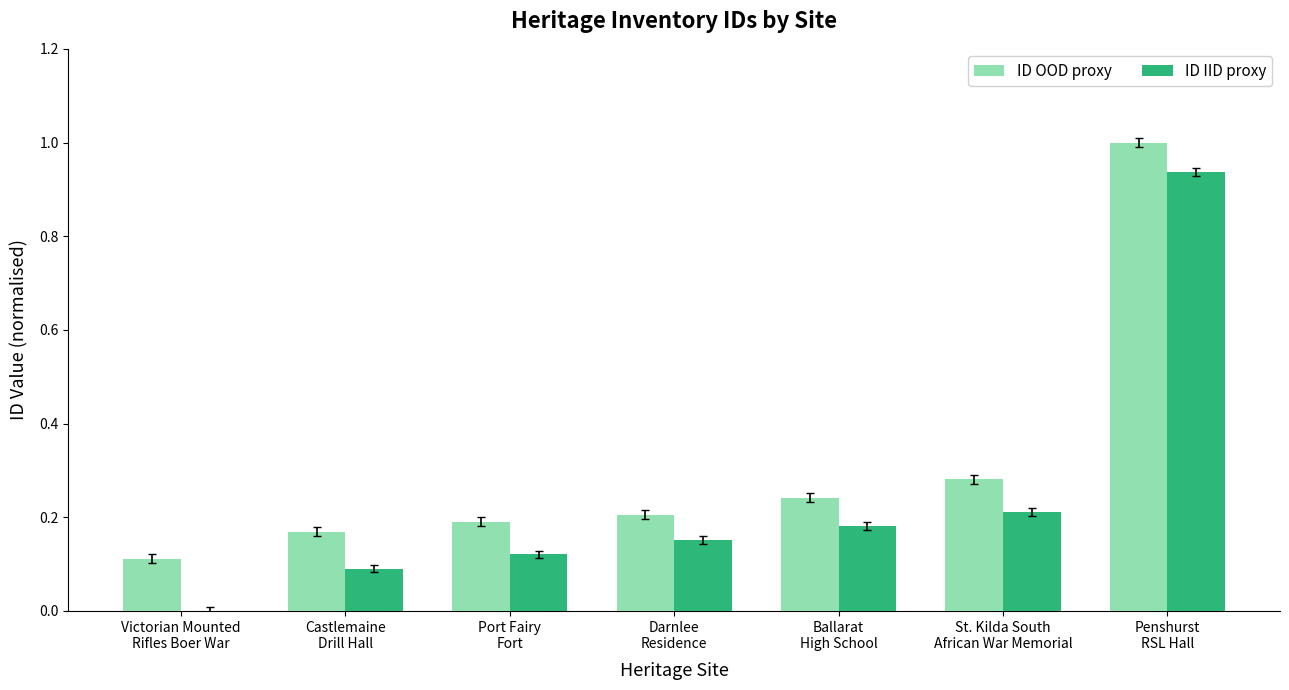

Which series changed the most between Ballarat
High School and St. Kilda South
African War Memorial?

ID OOD proxy